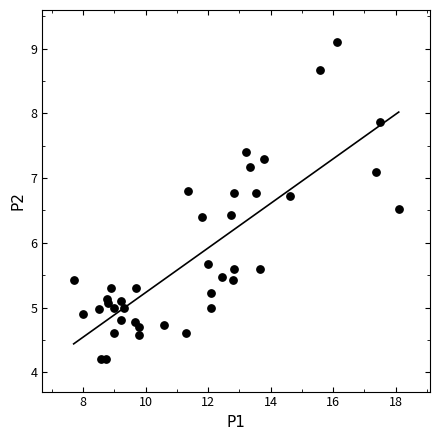

What Y value in the scatter plot is closest to 6?

5.7